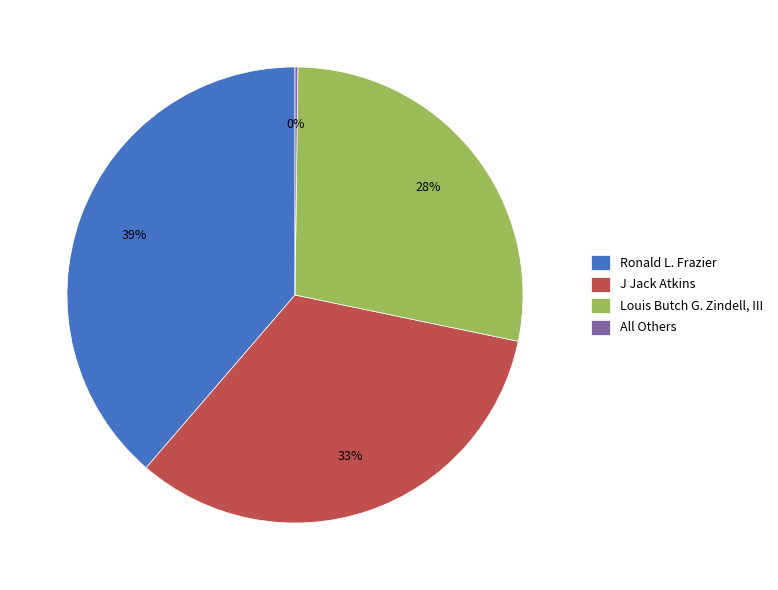

What is the ratio of the value at Ronald L. Frazier to the value at Louis Butch G. Zindell, III?

1.4